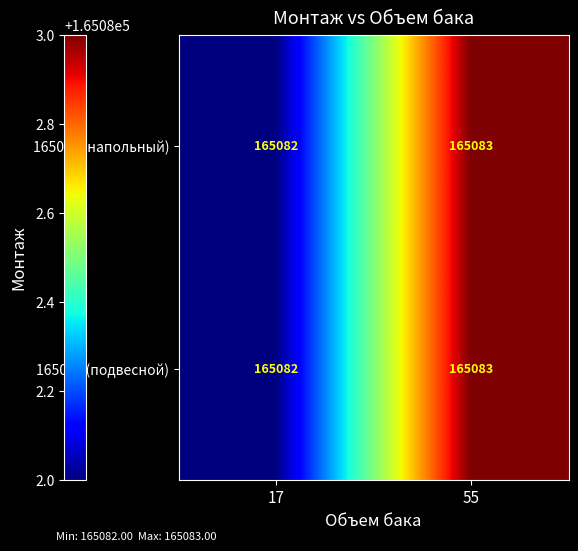

How many categories are shown in the chart?

2